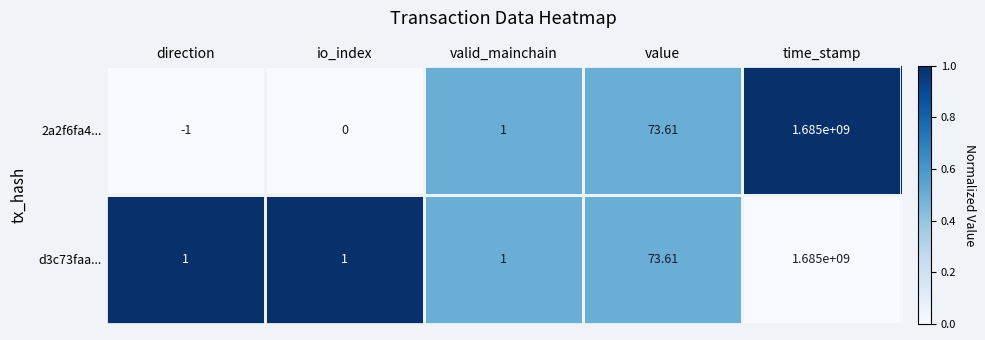

At which label is 2a2f6fa4... closest to 842499999?

value